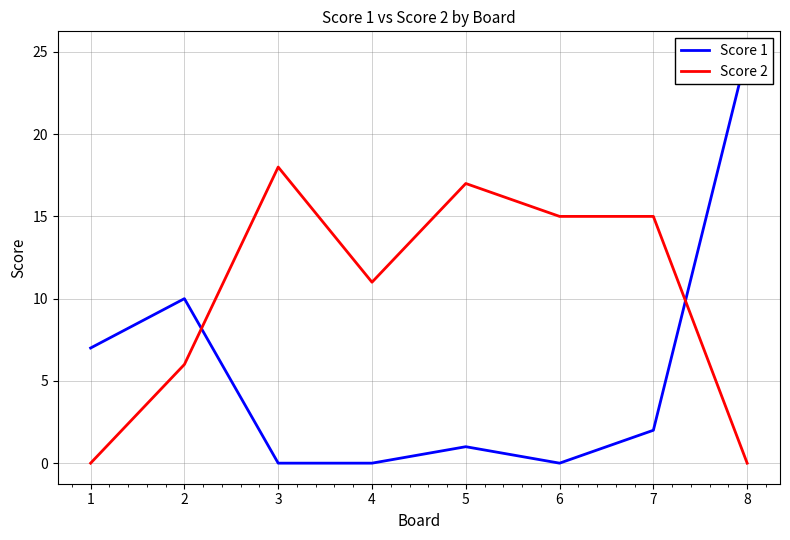

Which category has the lowest value in the Score 2 series?

1